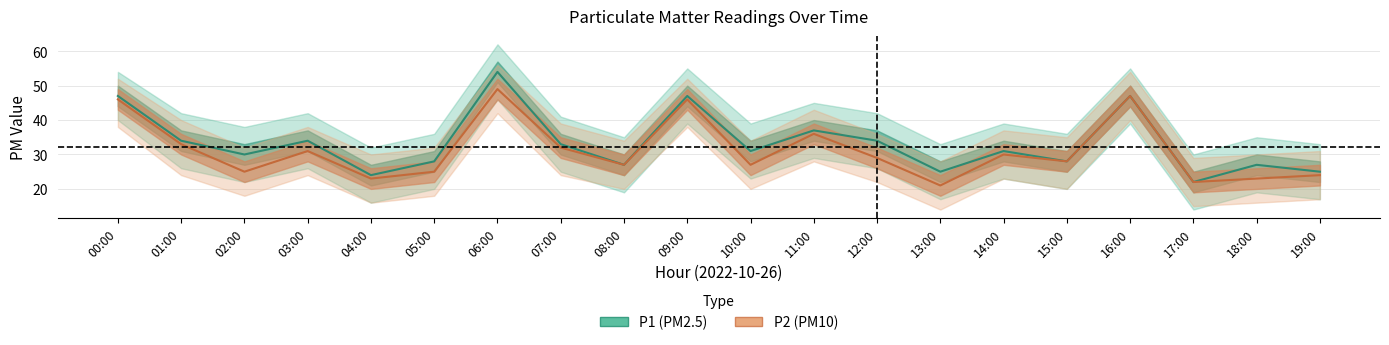

What is the sum of the P1 values at 07:00 and 16:00?

80